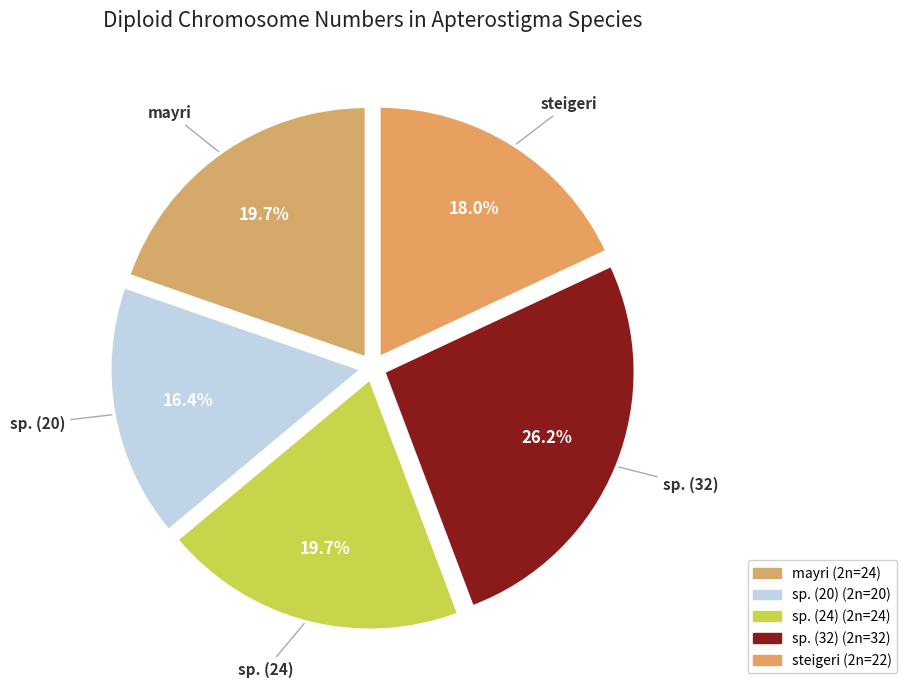

True or false: steigeri accounts for 18% of the total.

True